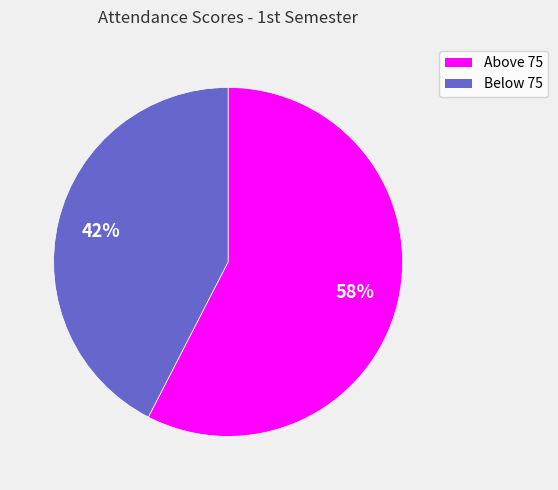

Does any single category account for the majority?

Yes